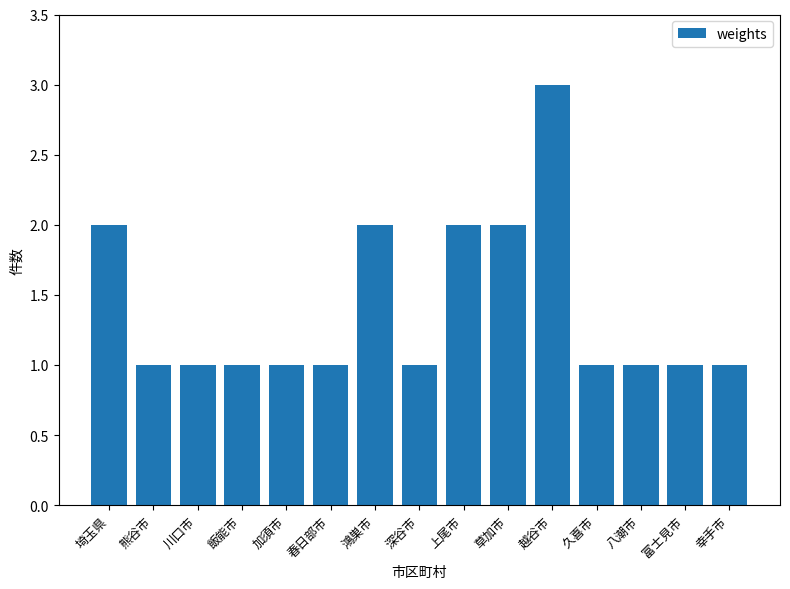

How many distinct data groups are displayed?

1